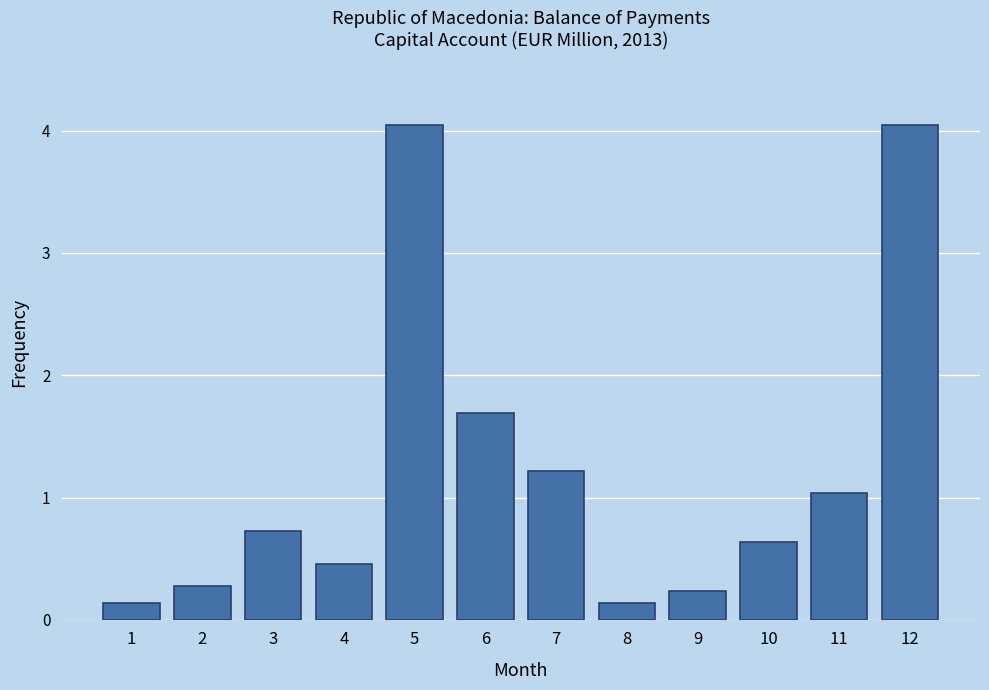

What is the difference between the maximum and minimum values?

3.9